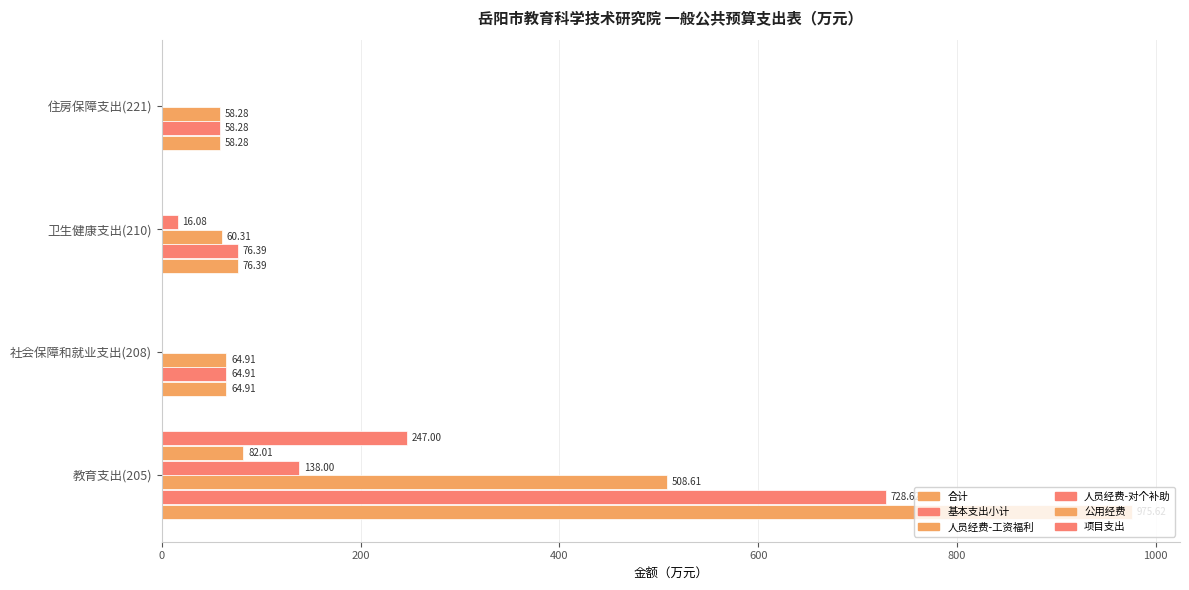

How many data points does each series have?

4